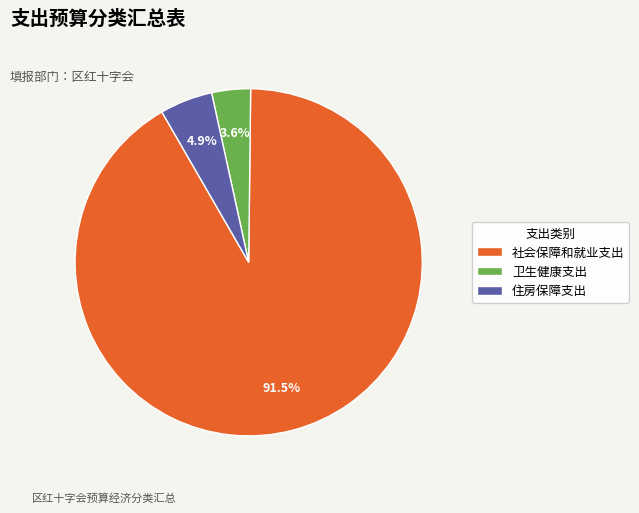

What is the largest slice in the pie chart?

社会保障和就业支出